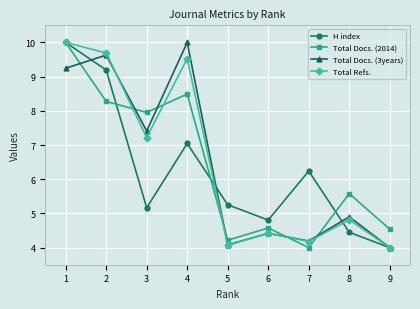

What is the total value across all series at 5?

17.6